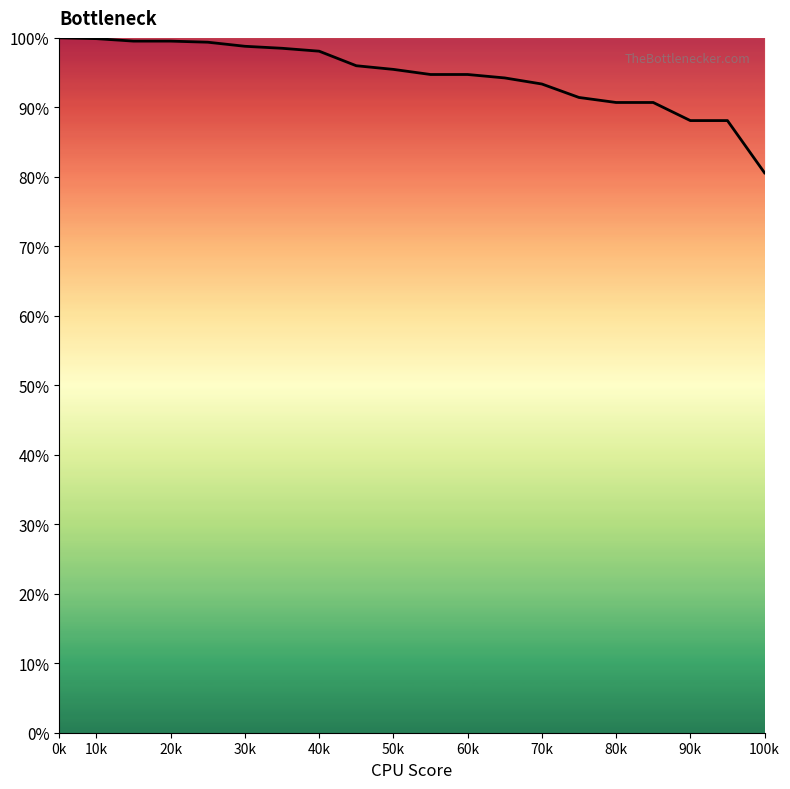

What is the difference between the maximum and minimum values?

19.4